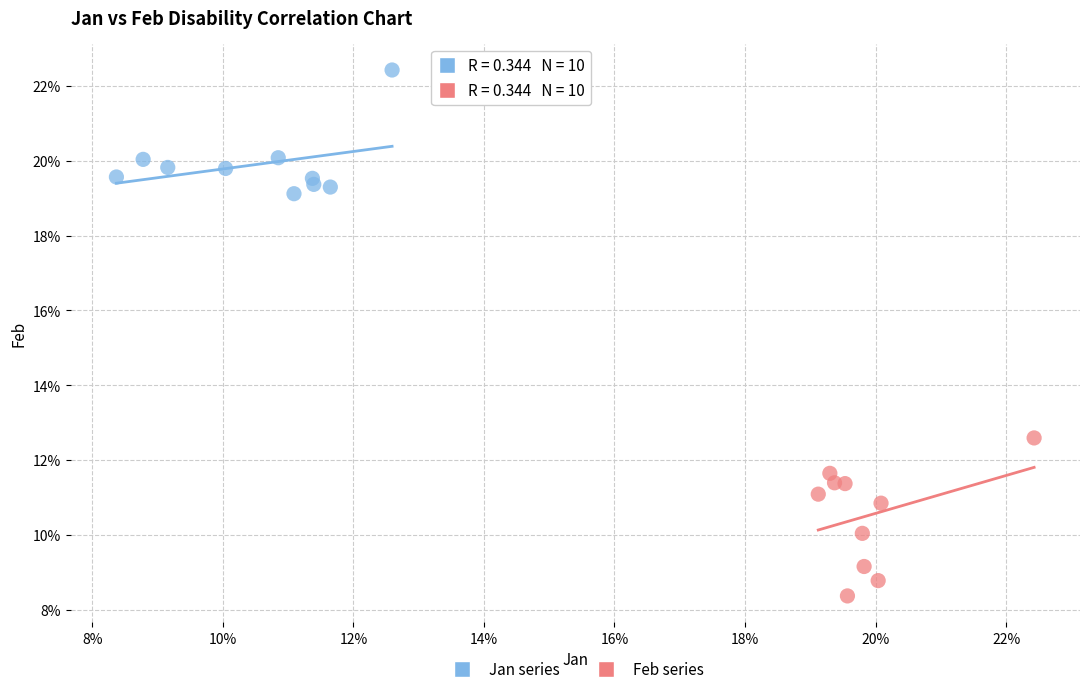

Which series reaches the maximum Y coordinate?

Jan series